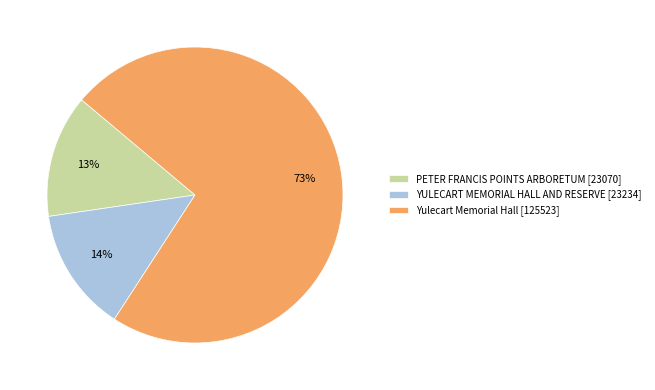

The PETER FRANCIS POINTS ARBORETUM slice represents 13% of the pie. True or false?

True